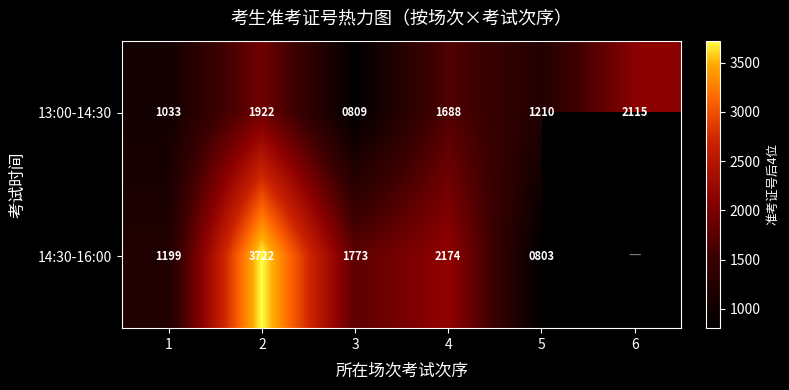

Is it true that 14:30-16:00 equals 3722 at 2?

True